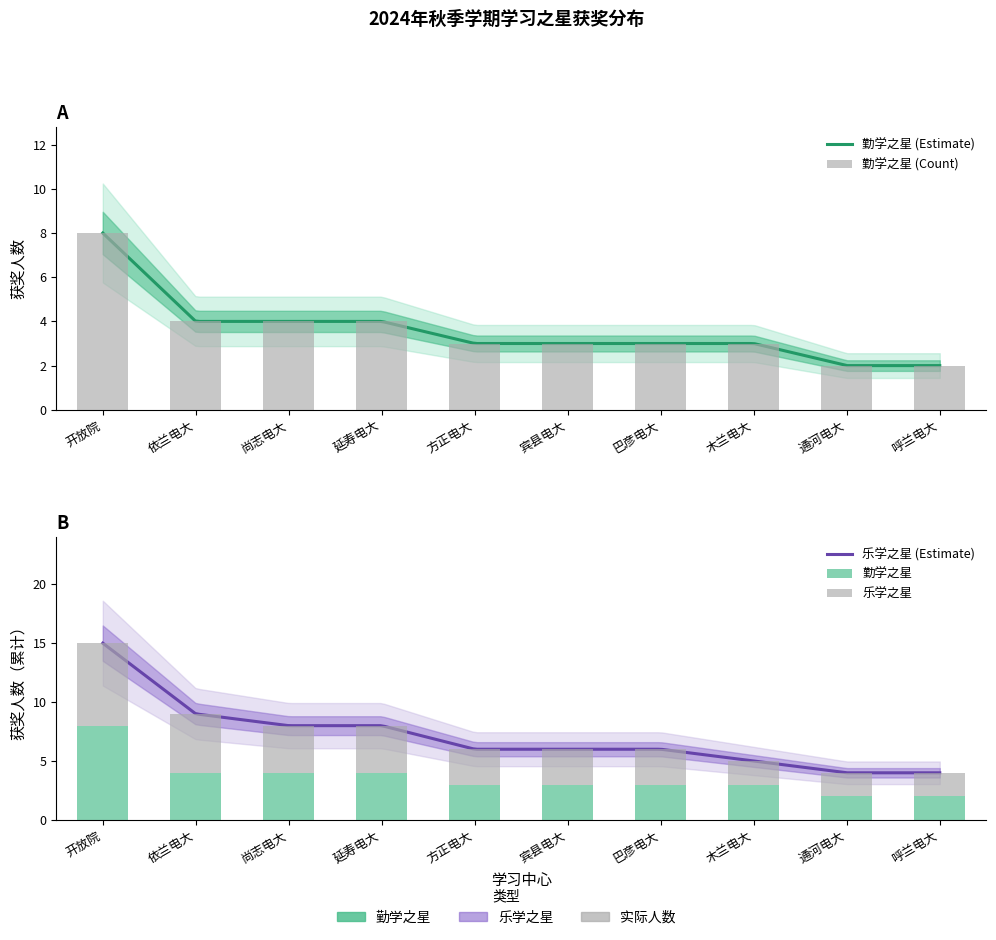

What is the sum of all 勤学之星 values?

36